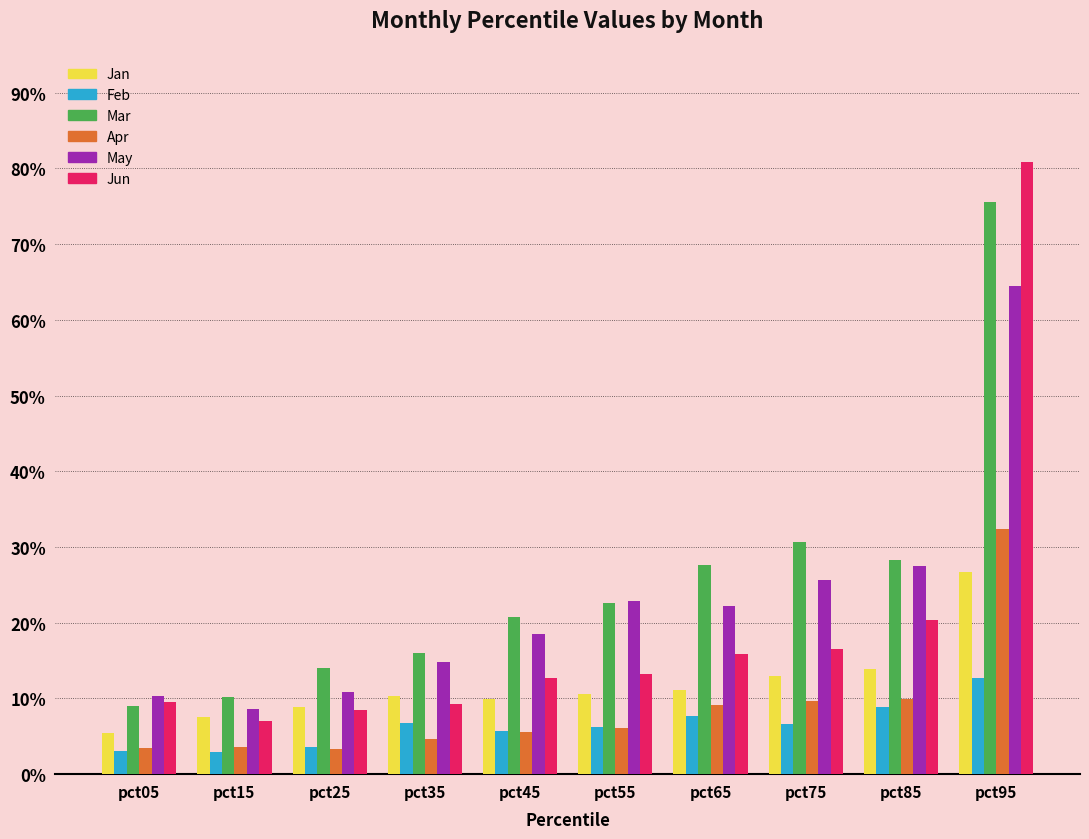

Reading left to right, extract all data points from this chart.

Jan: 0.1	0.1	0.1	0.1	0.1	0.1	0.1	0.1	0.1	0.3
Feb: 0.0	0.0	0.0	0.1	0.1	0.1	0.1	0.1	0.1	0.1
Mar: 0.1	0.1	0.1	0.2	0.2	0.2	0.3	0.3	0.3	0.8
Apr: 0.0	0.0	0.0	0.0	0.1	0.1	0.1	0.1	0.1	0.3
May: 0.1	0.1	0.1	0.1	0.2	0.2	0.2	0.3	0.3	0.6
Jun: 0.1	0.1	0.1	0.1	0.1	0.1	0.2	0.2	0.2	0.8